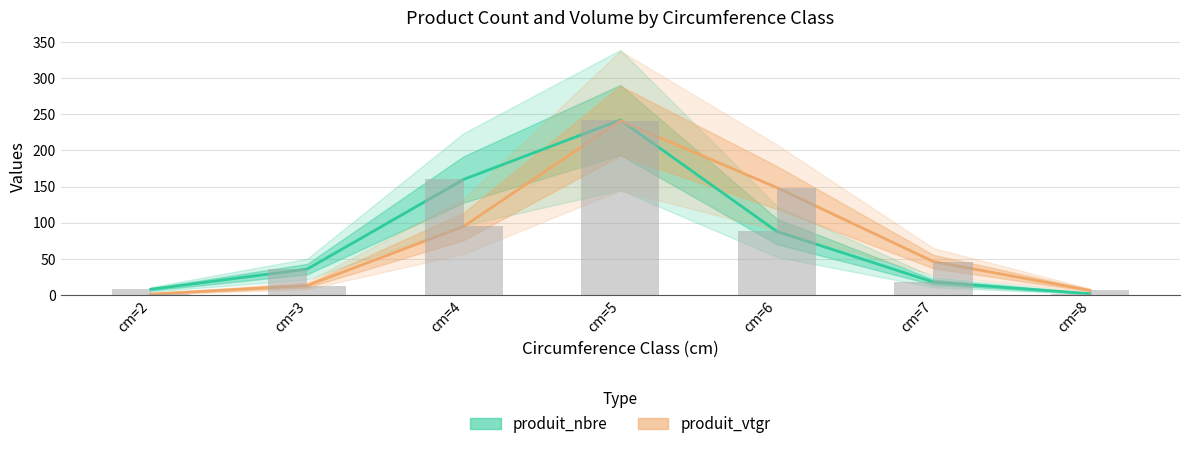

Between cm=3 and cm=6, which is larger?

cm=6